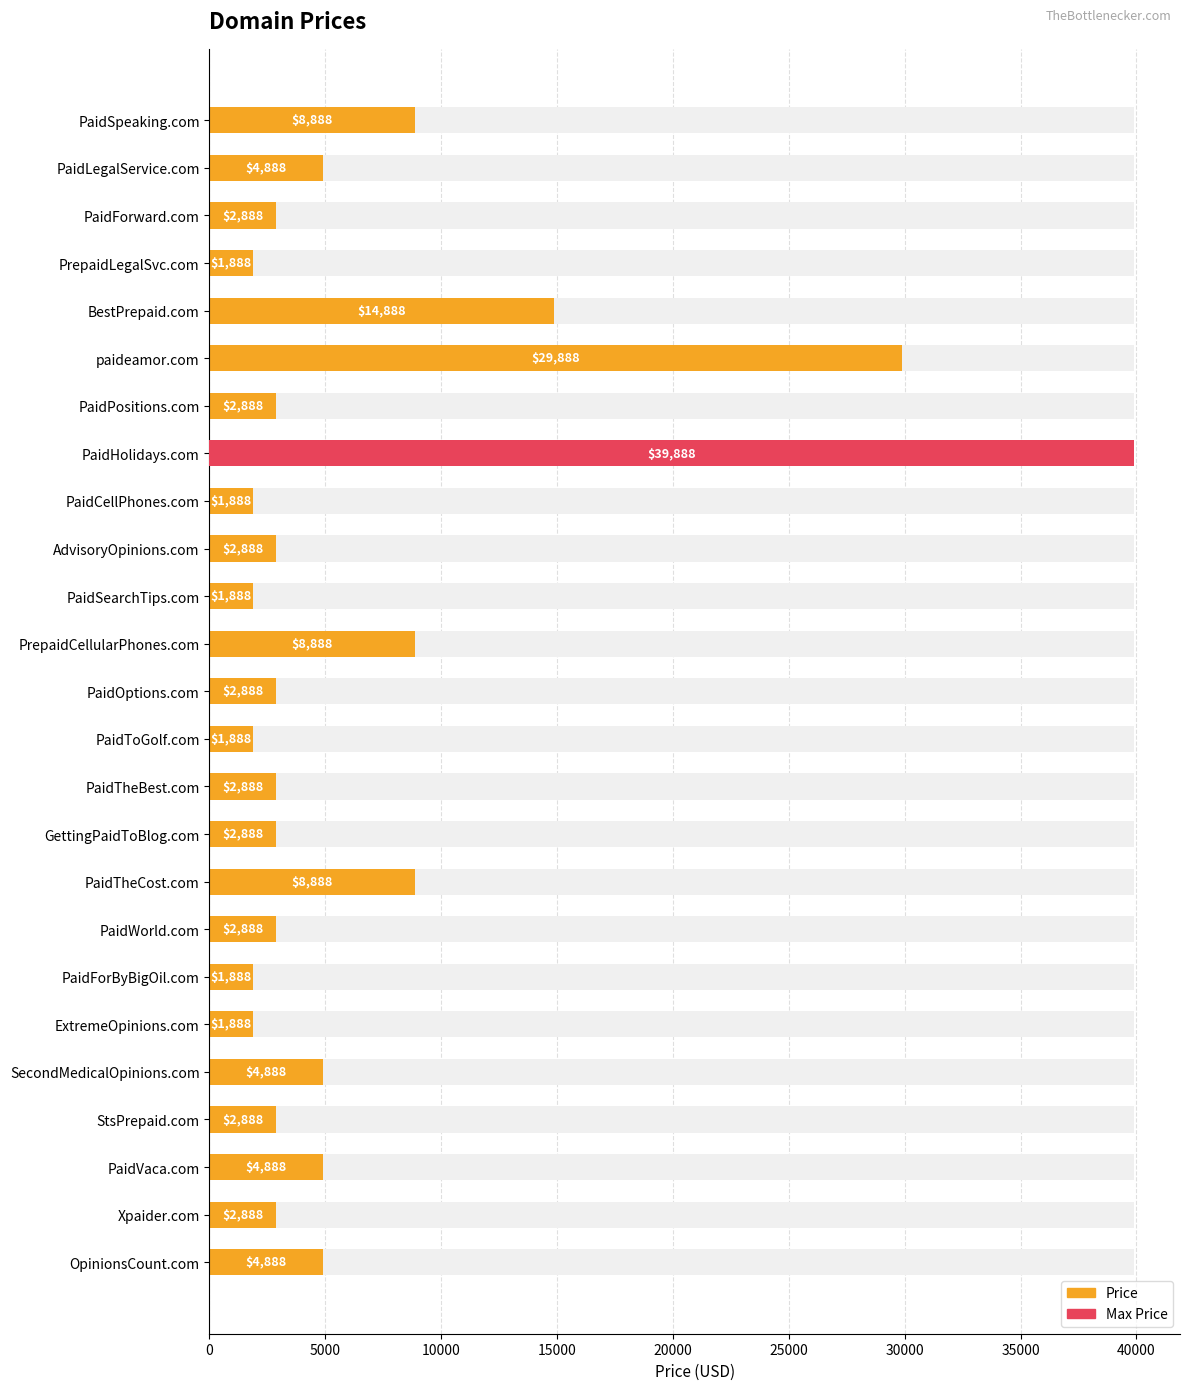

True or false: the data shows 8888 at PrepaidCellularPhones.com.

True